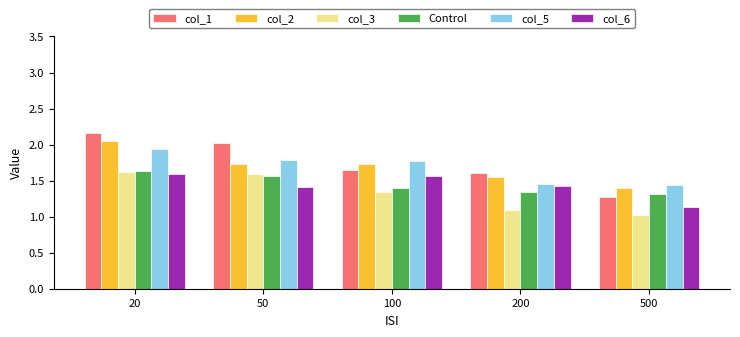

Count the number of data series in this chart.

6